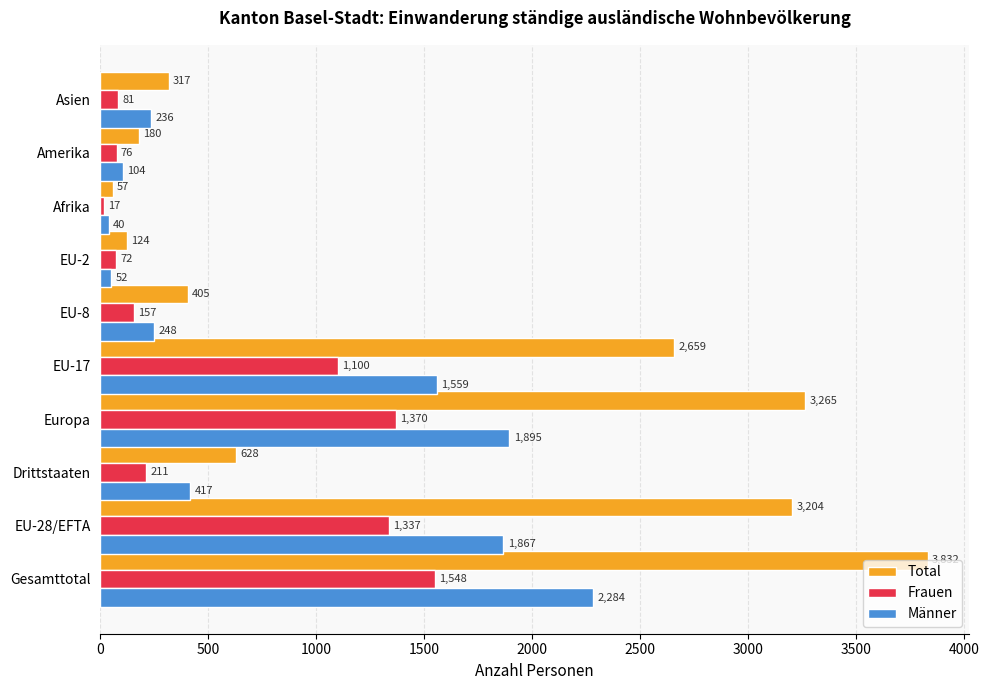

At how many categories does at least one series exceed 1484?

4